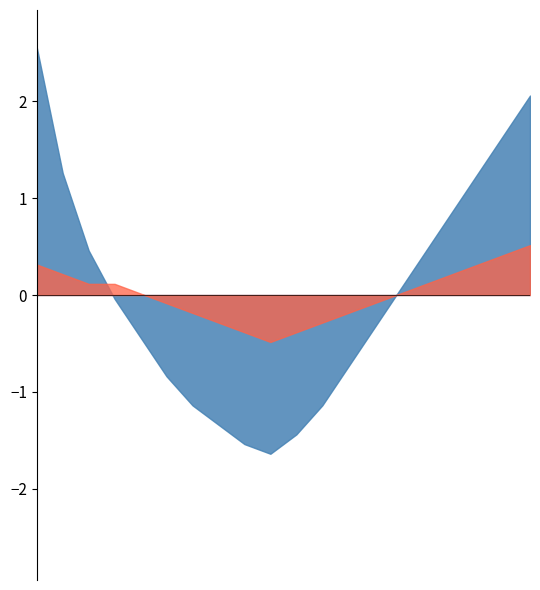

What is the minimum value shown in the chart?

-1.6